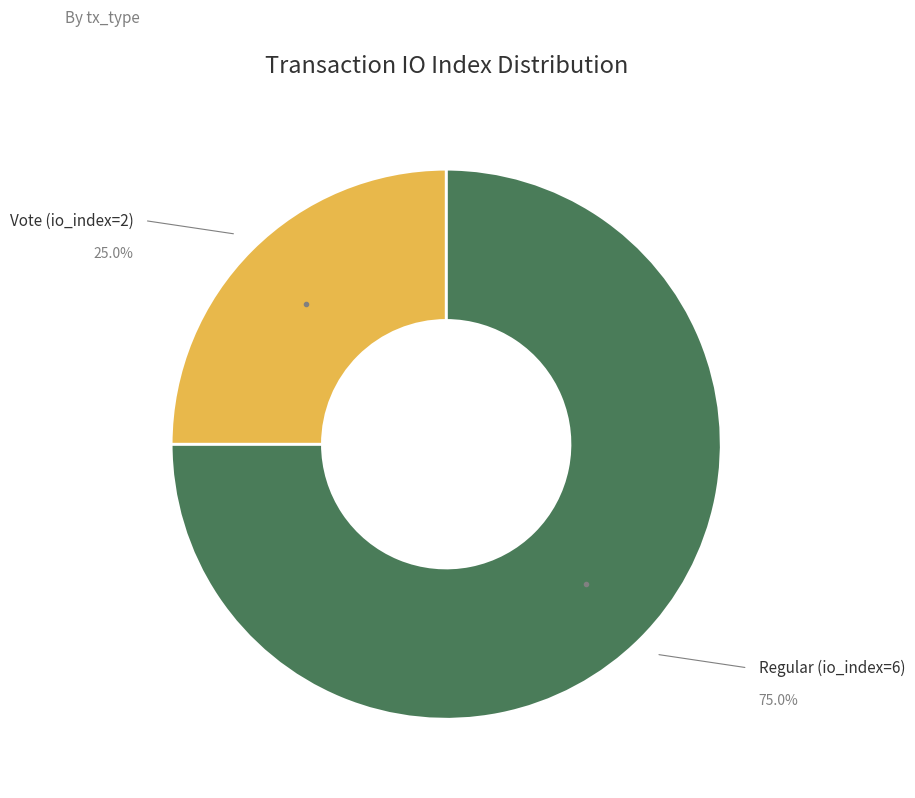

Approximately how many times larger is the value at Regular (io_index=6) compared to Vote (io_index=2)?

3.0